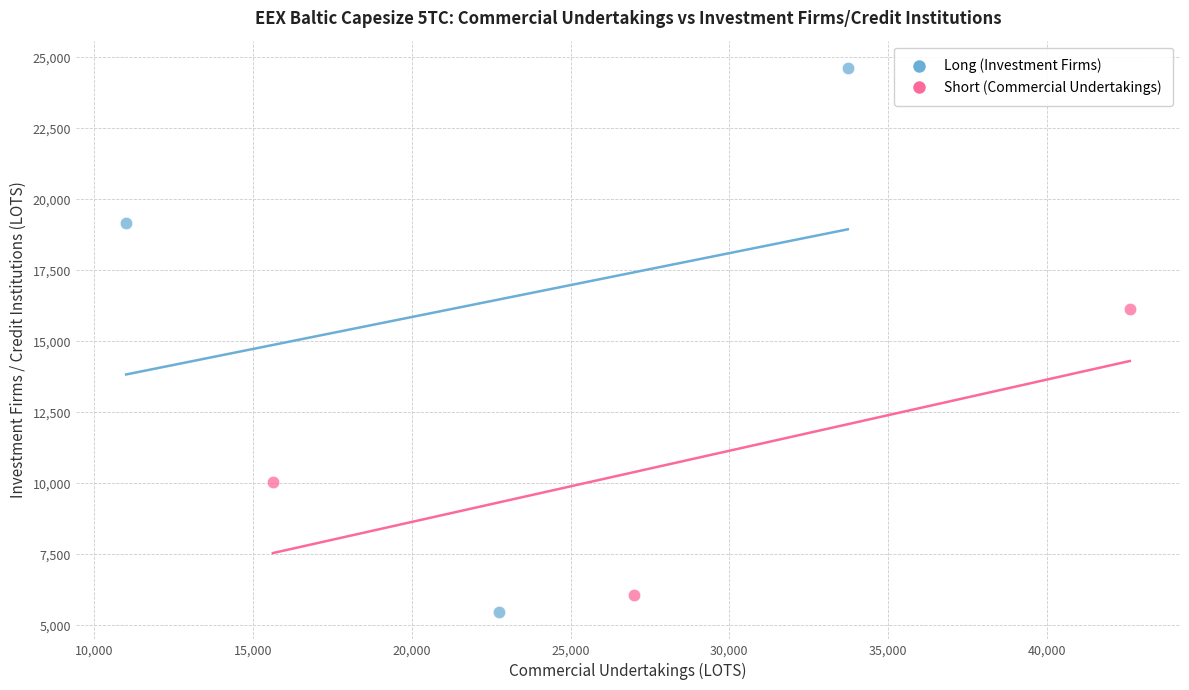

Which series has the widest spread of Y values?

Long (Investment Firms)